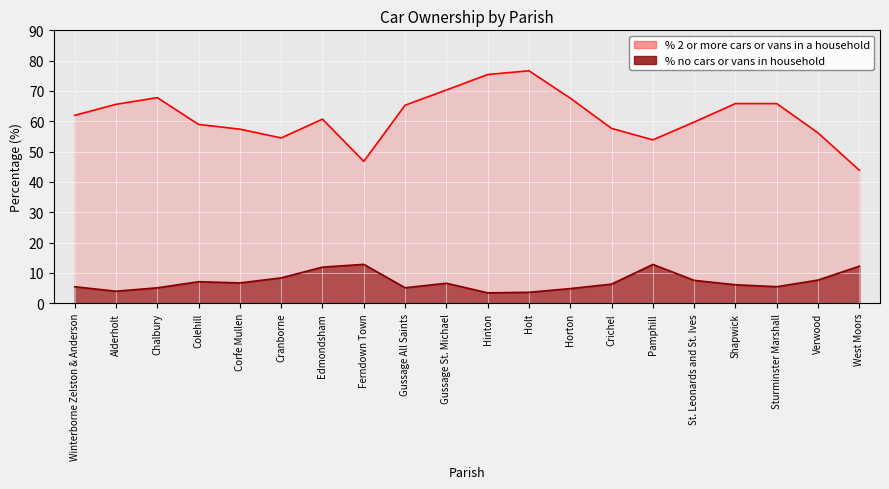

What is the maximum value shown in the chart?

76.7